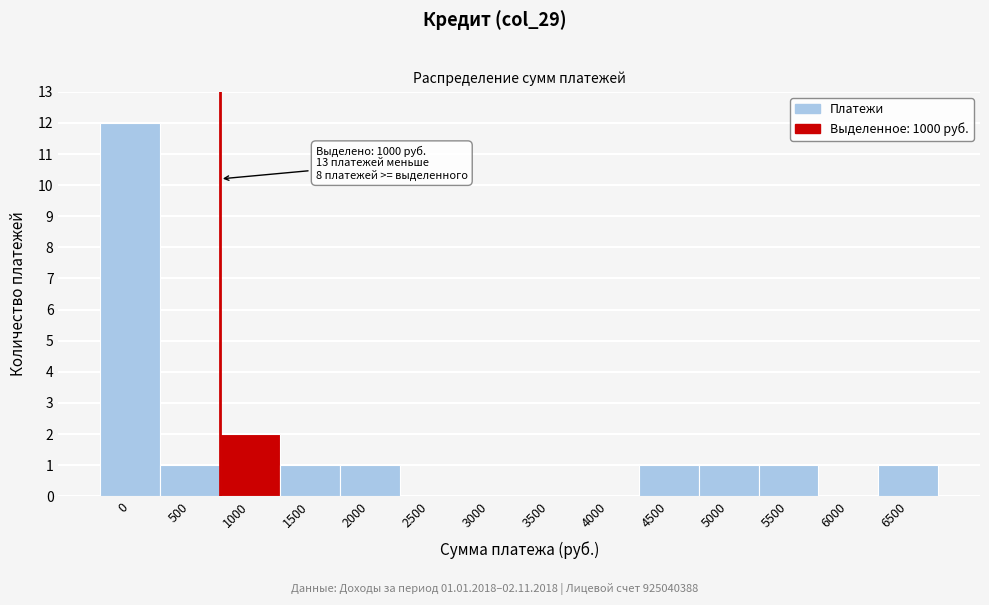

Reading left to right, extract all data points from this chart.

0=12	500=1	1000=2	1500=1	2000=1	2500=0	3000=0	3500=0	4000=0	4500=1	5000=1	5500=1	6000=0	6500=1